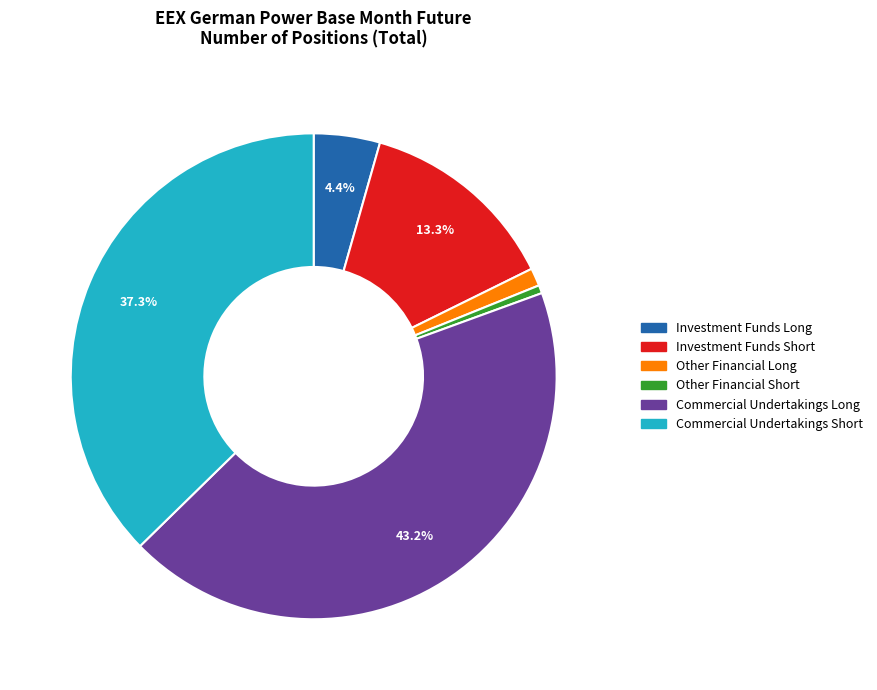

To the nearest percent, what percentage of the pie is Commercial Undertakings Long?

43%